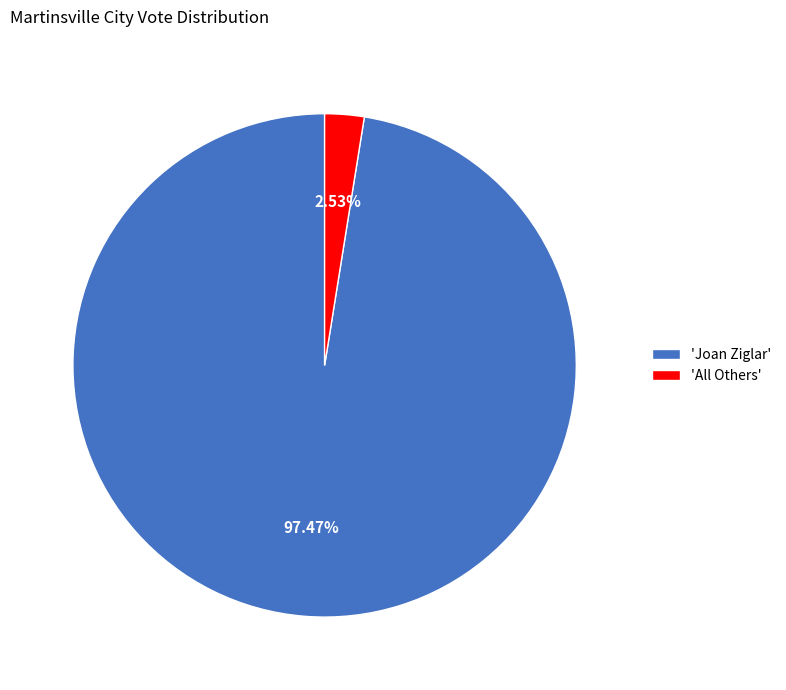

Which category accounts for the majority?

'Joan Ziglar'